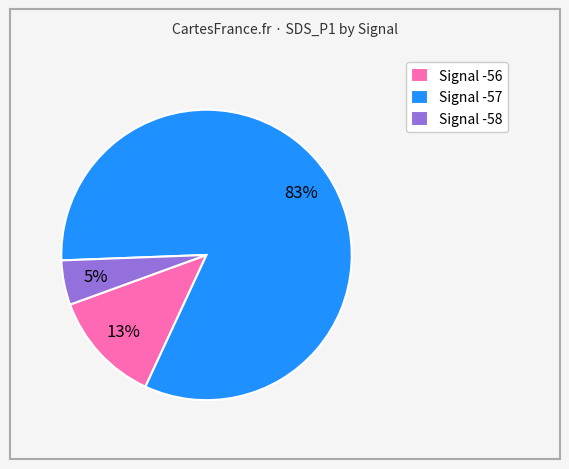

What is the ratio of the value at Signal -58 to the value at Signal -56?

0.4